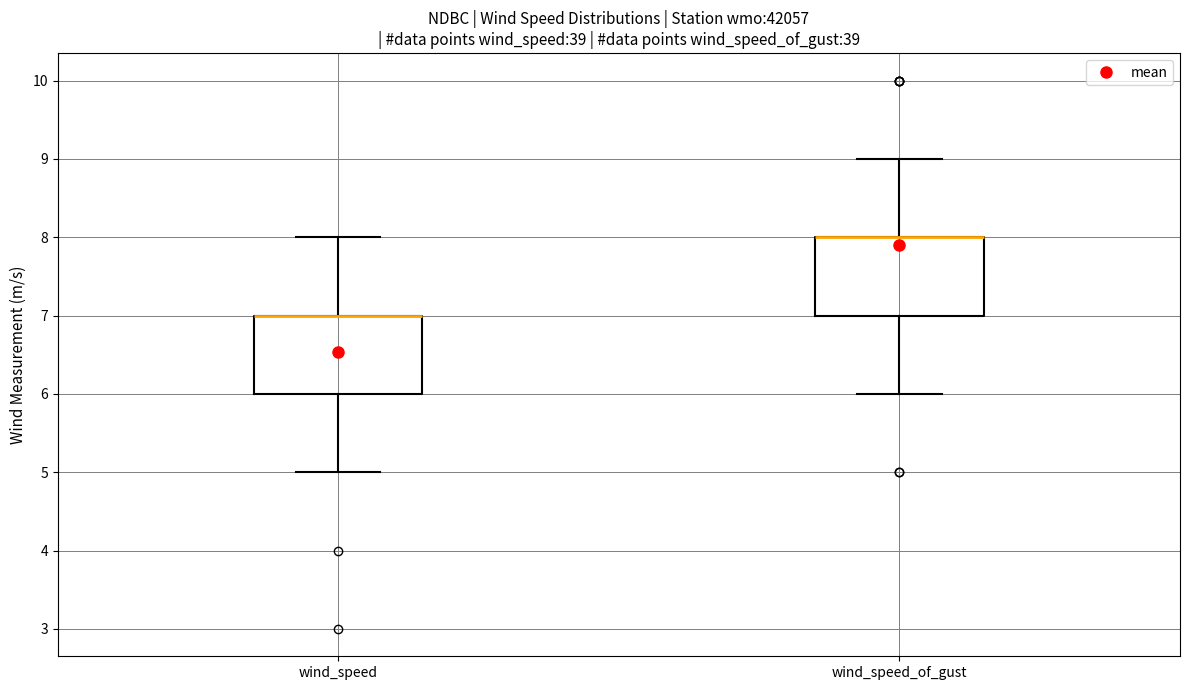

Where is the lower edge of the box for wind_speed_of_gust on the y-axis? The values are not printed on the chart, so give them approximately, as read against the axis.

7